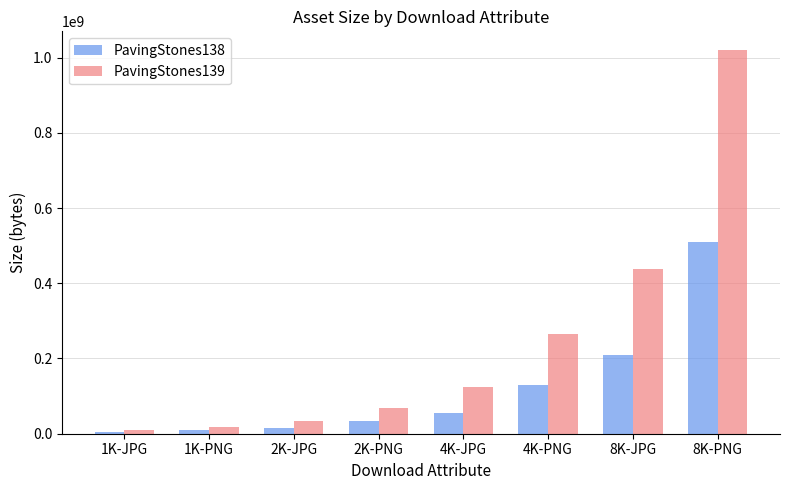

Rank the series at 1K-PNG from highest to lowest value.

PavingStones139, PavingStones138